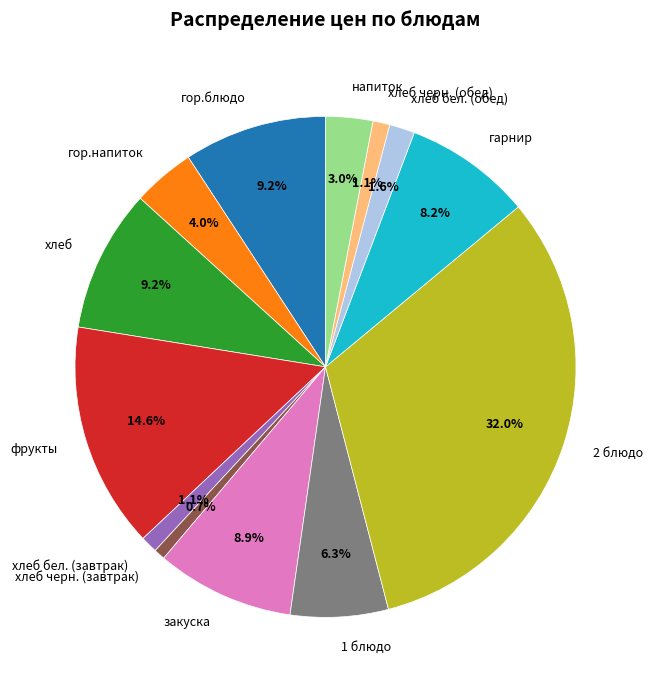

How many segments does this pie chart have?

13